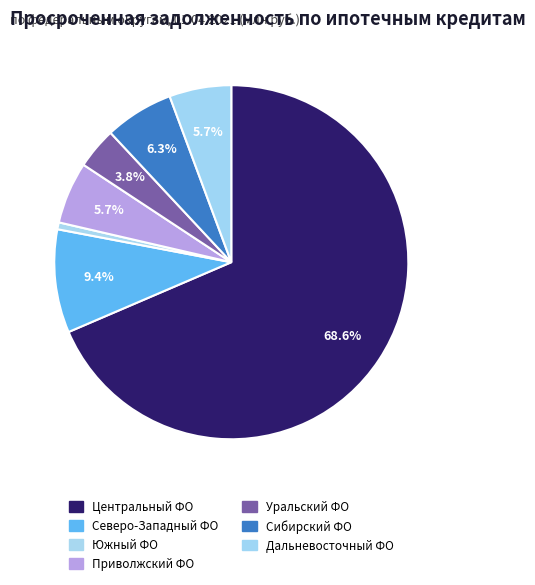

Count the number of slices in the pie.

7